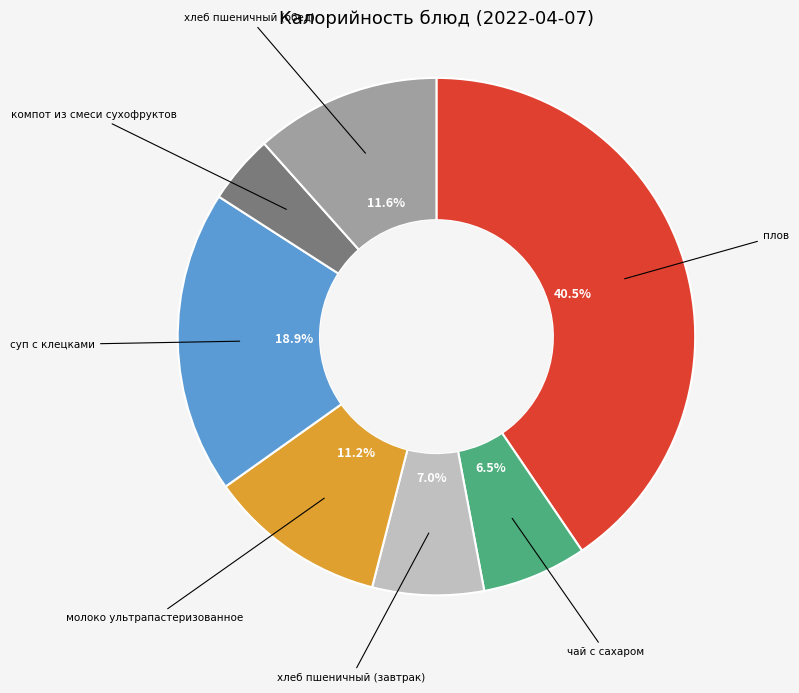

Does any single category account for the majority?

No